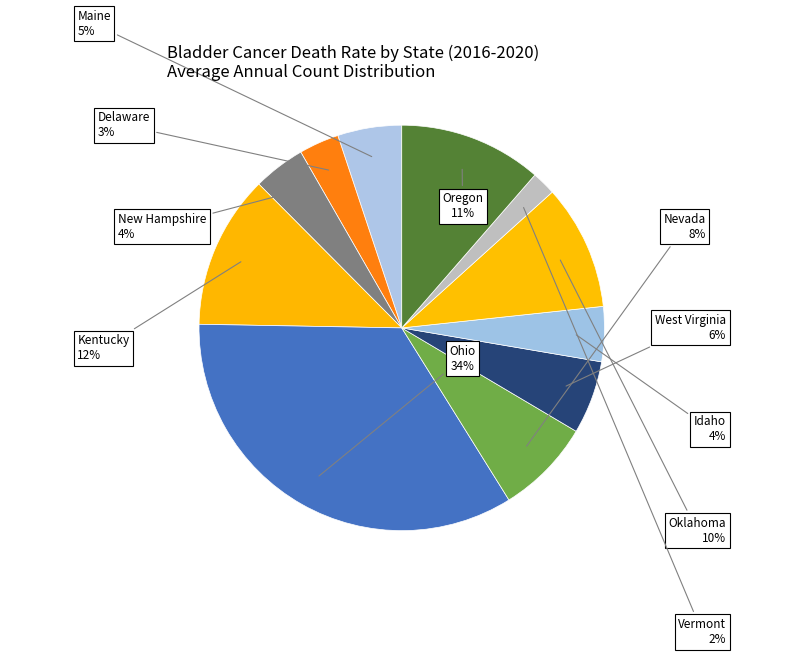

How many slices are in this pie chart?

11